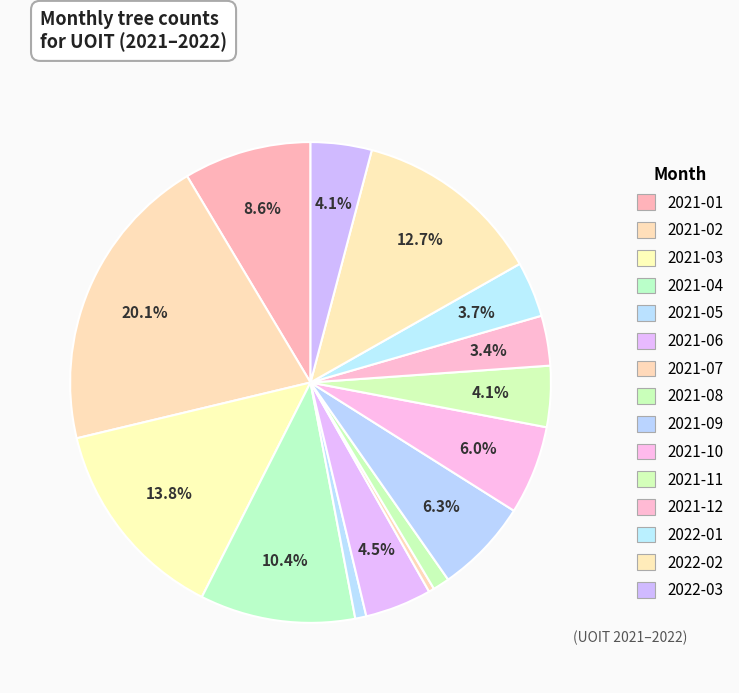

How many slices are in this pie chart?

15